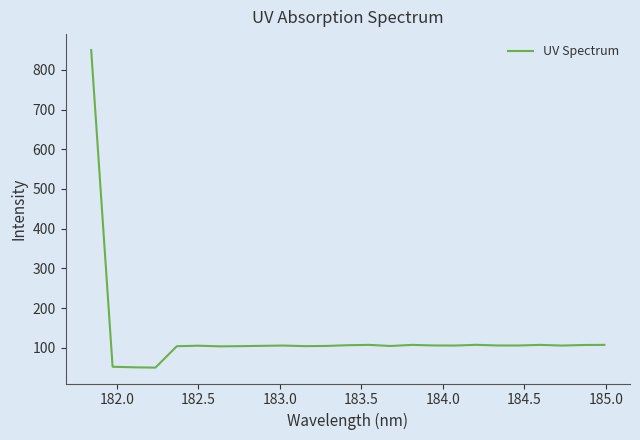

What is the minimum value shown in the chart?

50.0